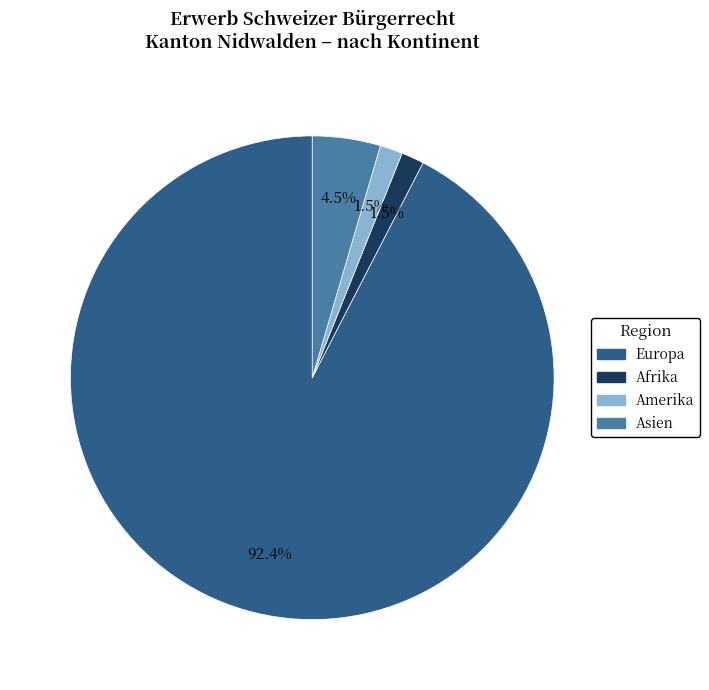

To the nearest percent, what is the difference between the largest and smallest slice percentages?

91%